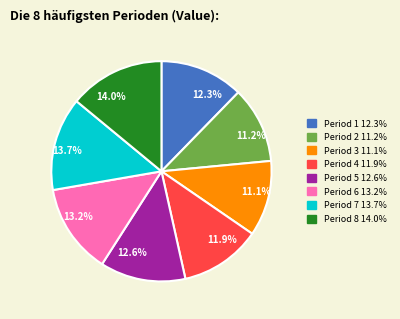

Approximately how many times larger is the value at Period 3 compared to Period 2?

1.0